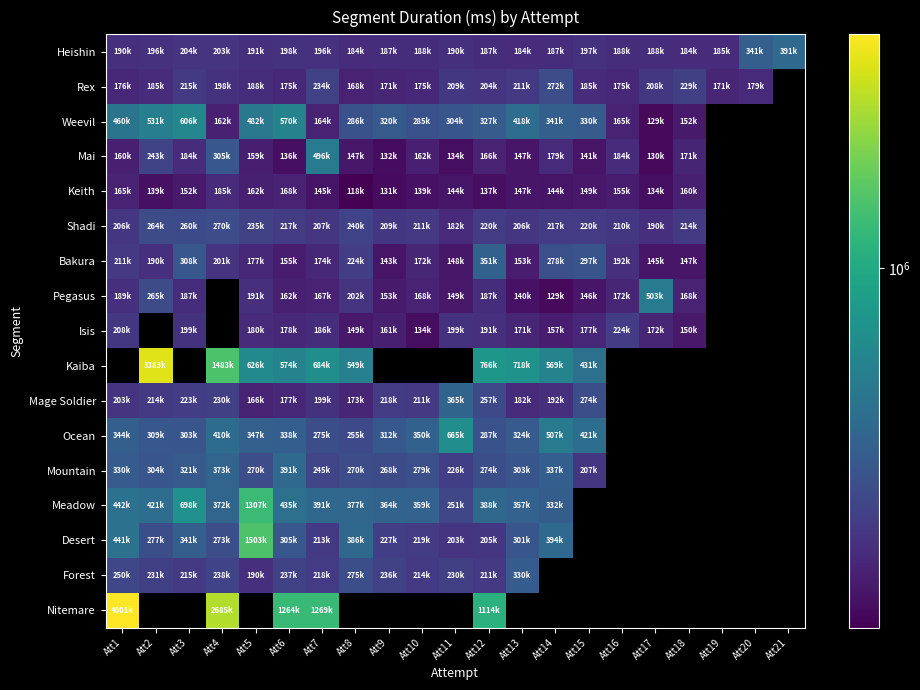

List the series in order of their peak value, lowest first.

Keith, Isis, Shadi, Rex, Forest, Bakura, Mage Soldier, Mountain, Heishin, Mai, Pegasus, Weevil, Kaiba, Ocean, Meadow, Desert, Nitemare